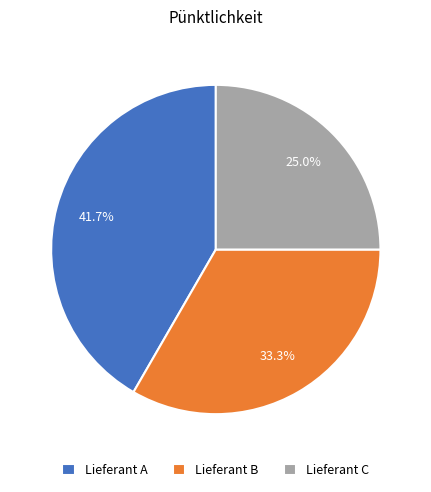

Count the number of slices in the pie.

3